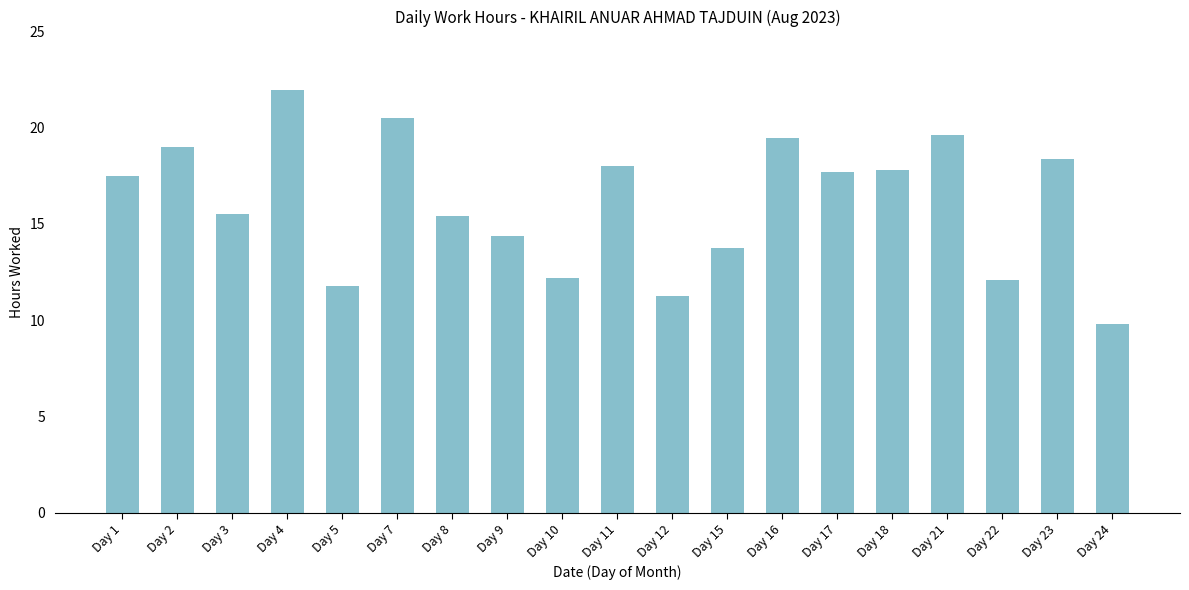

What is the average value?

16.1